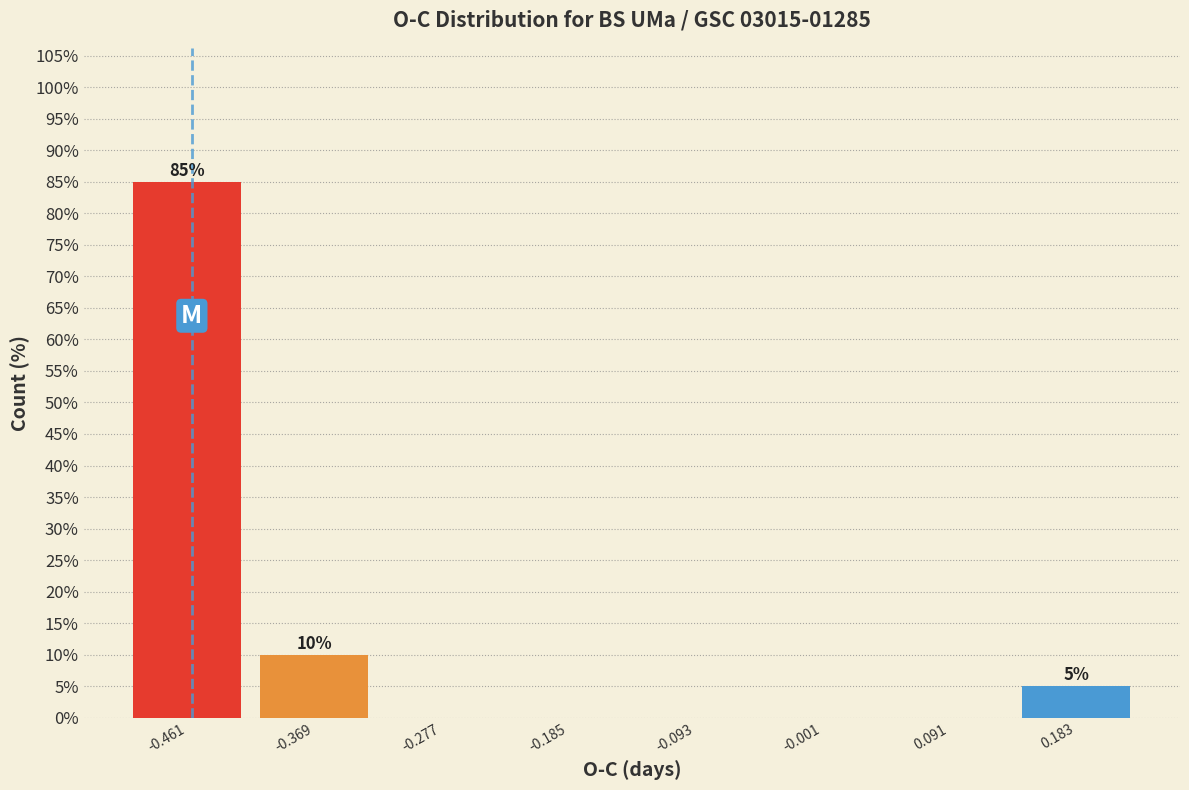

Which range on the x-axis has the tallest bar?

-0.51 to -0.42